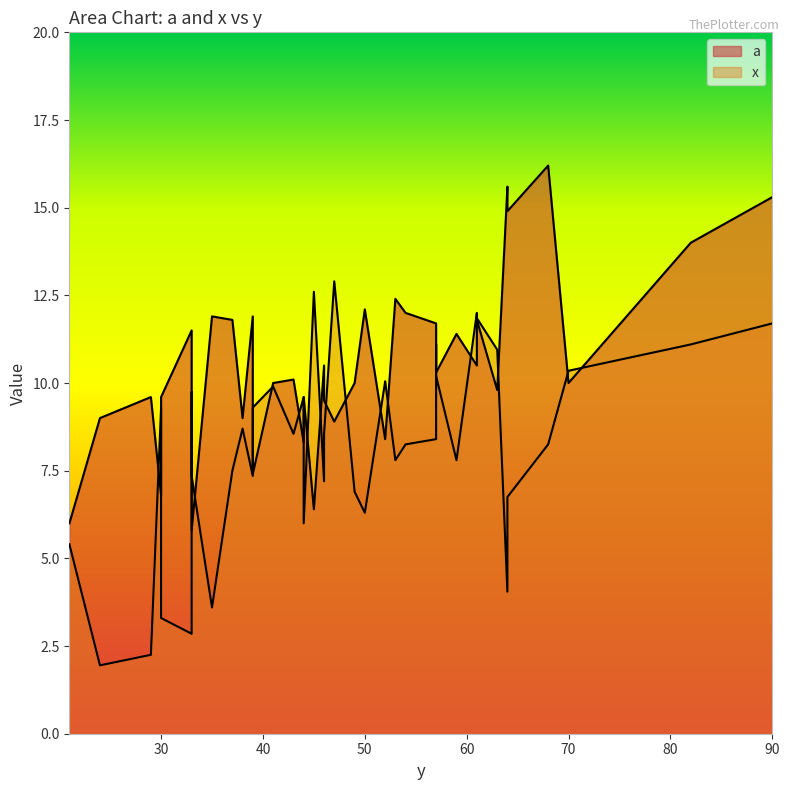

True or false: a and x intersect in this chart.

False